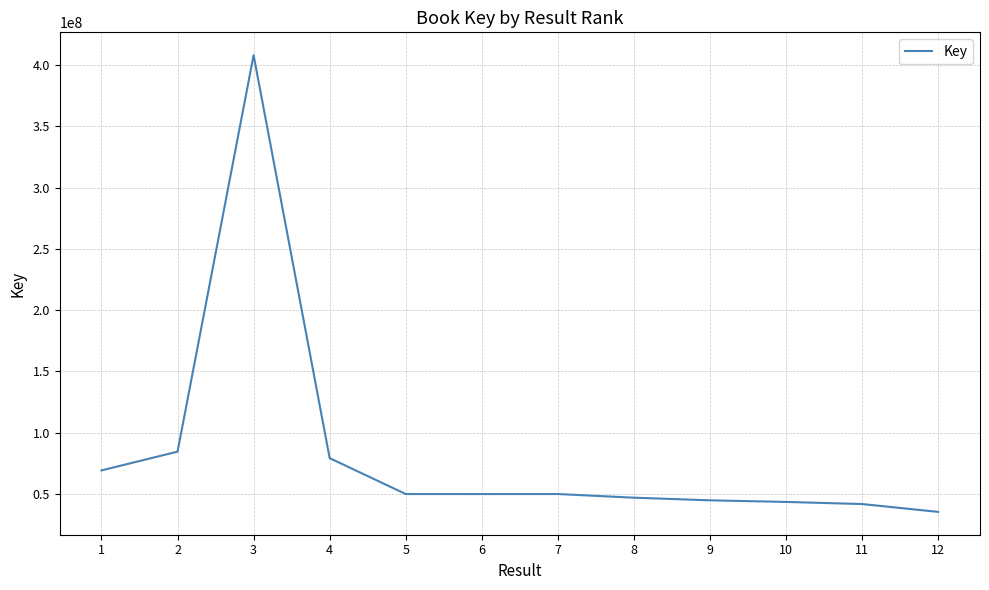

What value does the data have at 12?

35277745